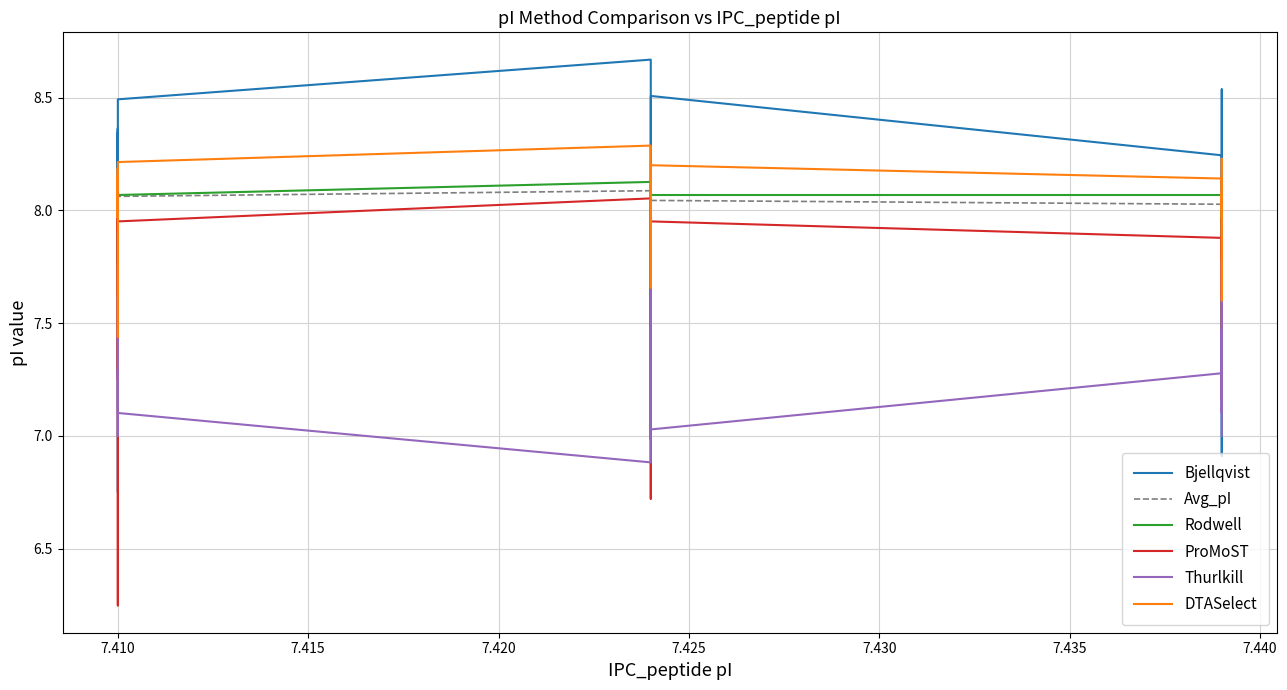

Which series ends up on top after the final intersection of Thurlkill and DTASelect?

DTASelect